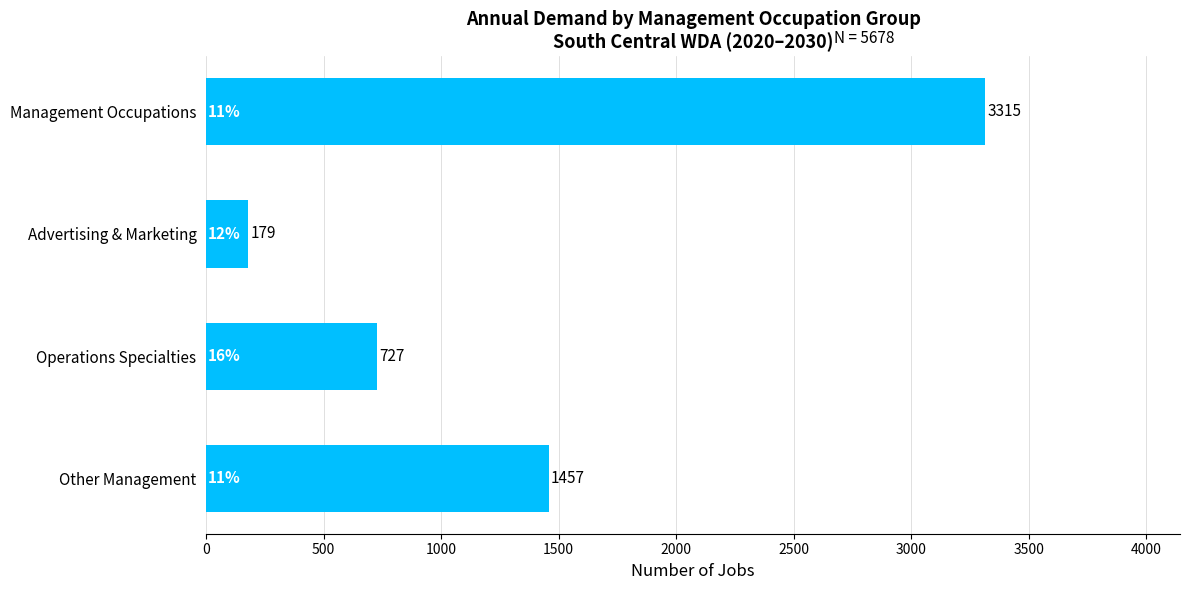

What is the difference between the maximum and minimum values?

3136